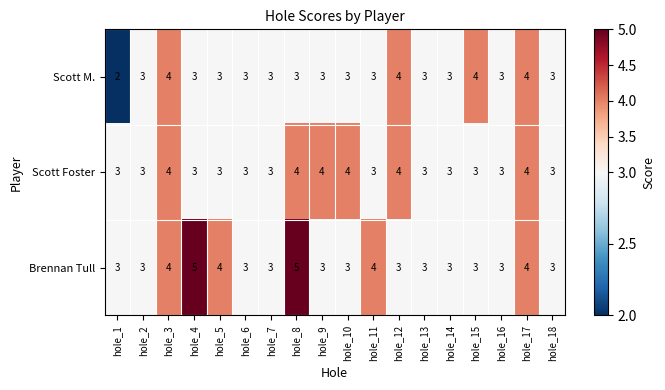

What is the sum of the Scott Foster values at hole_16 and hole_4?

6